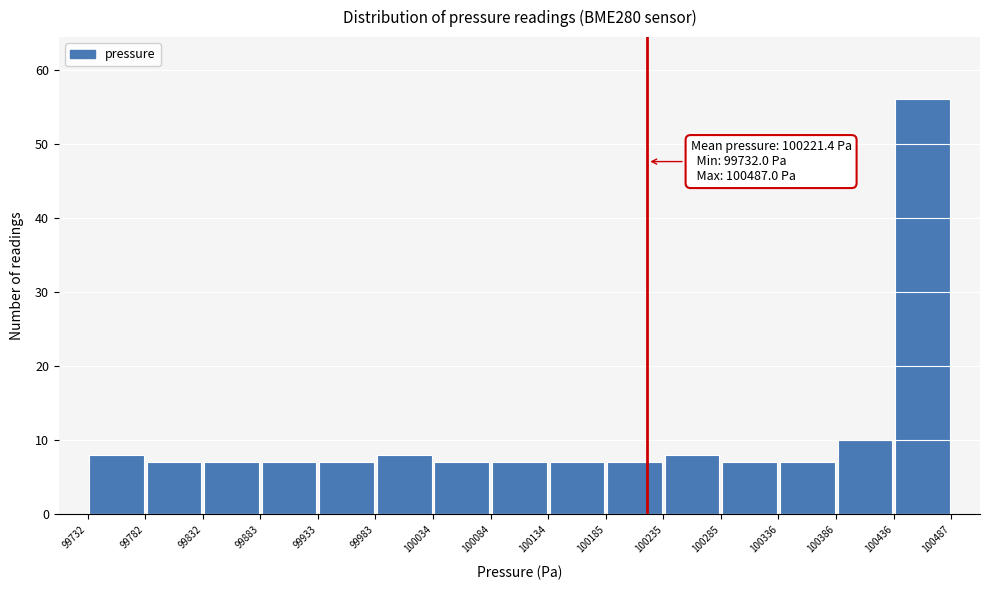

Which range on the x-axis has the tallest bar?

100436 to 100487